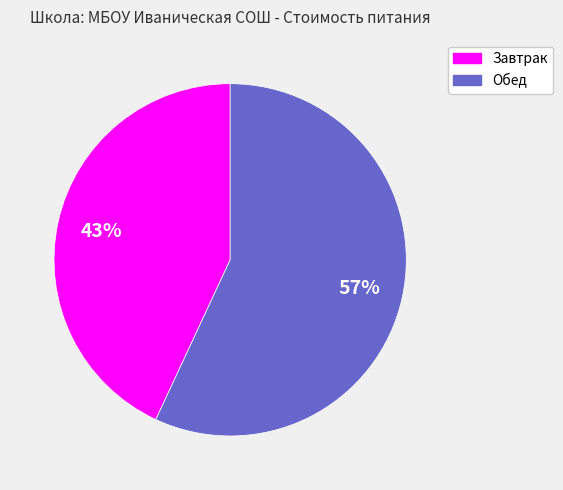

What percentage is the Завтрак slice, to the nearest percent?

43%